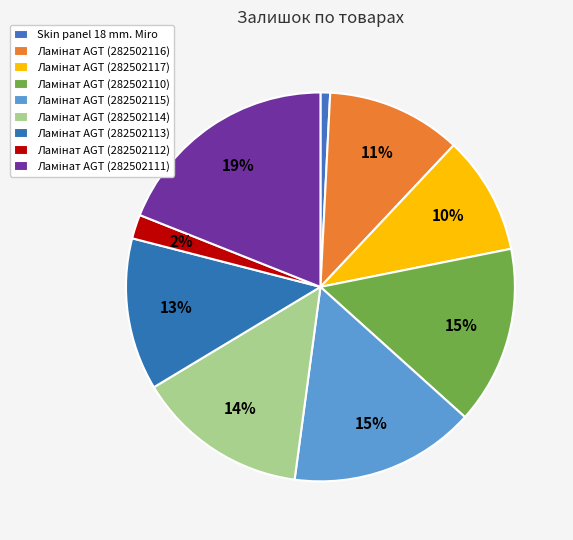

The Ламінат AGT (282502113) slice represents 13% of the pie. True or false?

True